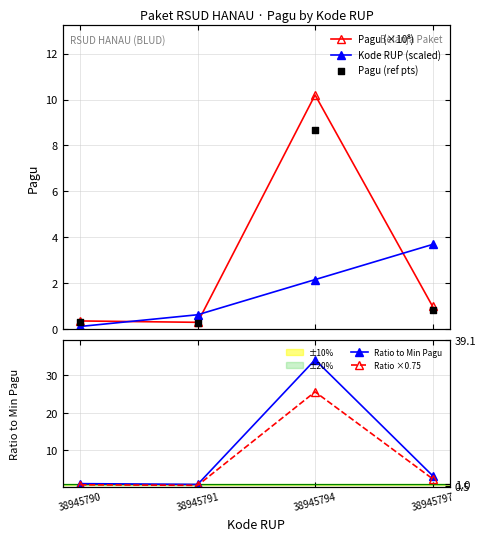

Which series reaches the maximum Y coordinate?

Ratio to Min Pagu